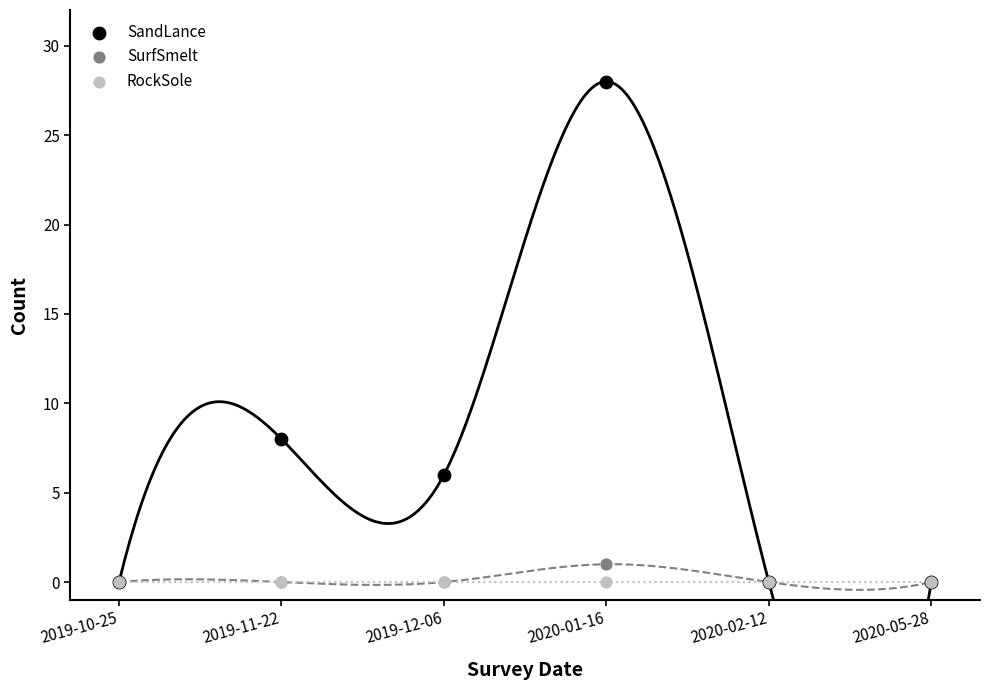

Across all series, what Y value is closest to 14?

8